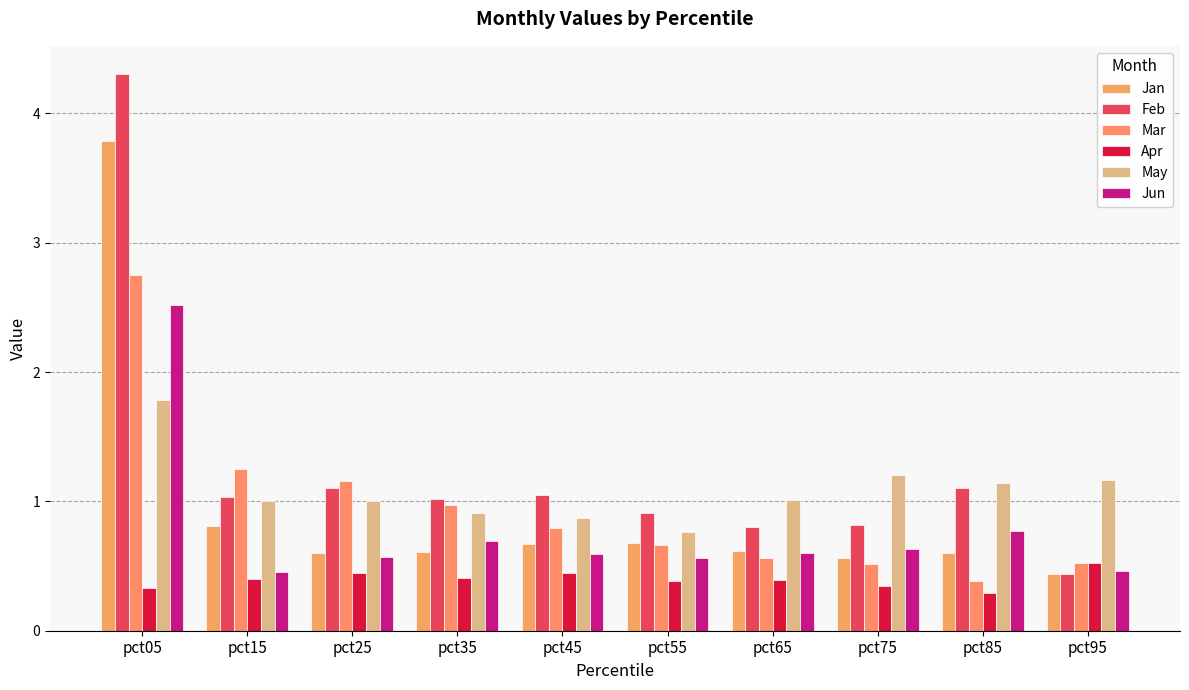

Read the Jan value at pct35.

0.6